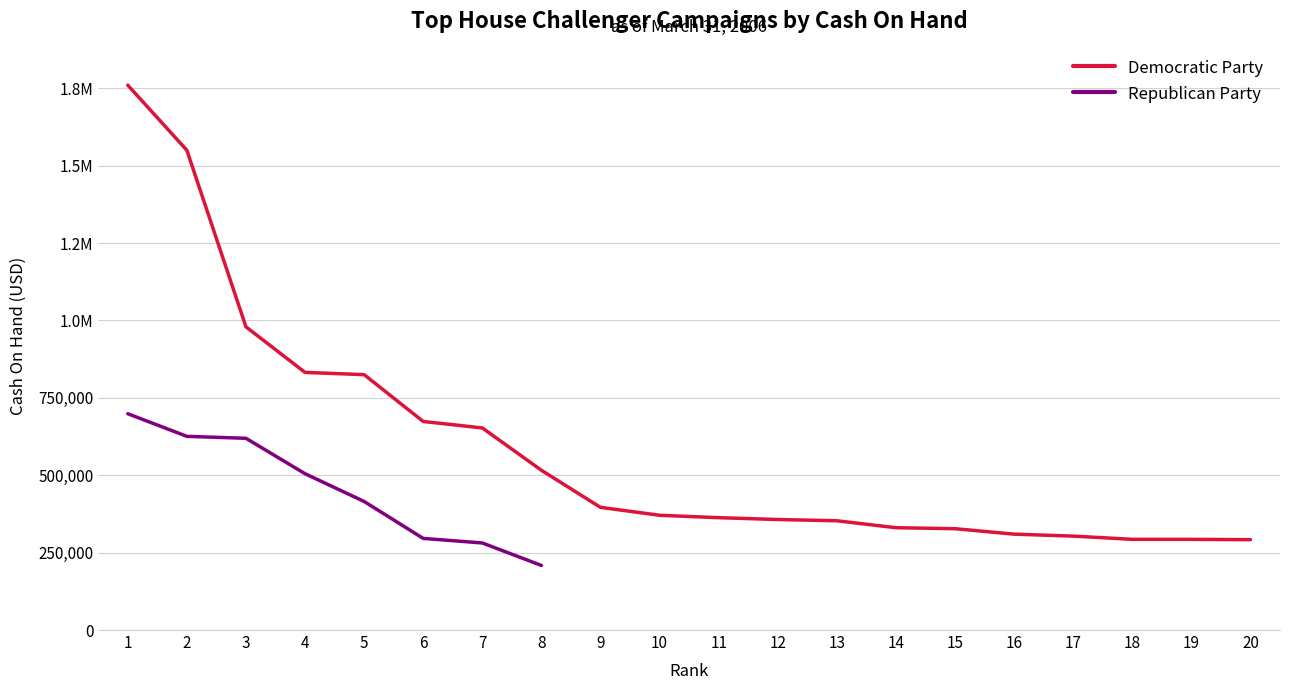

True or false: the data has more than 0 interior local peaks.

False